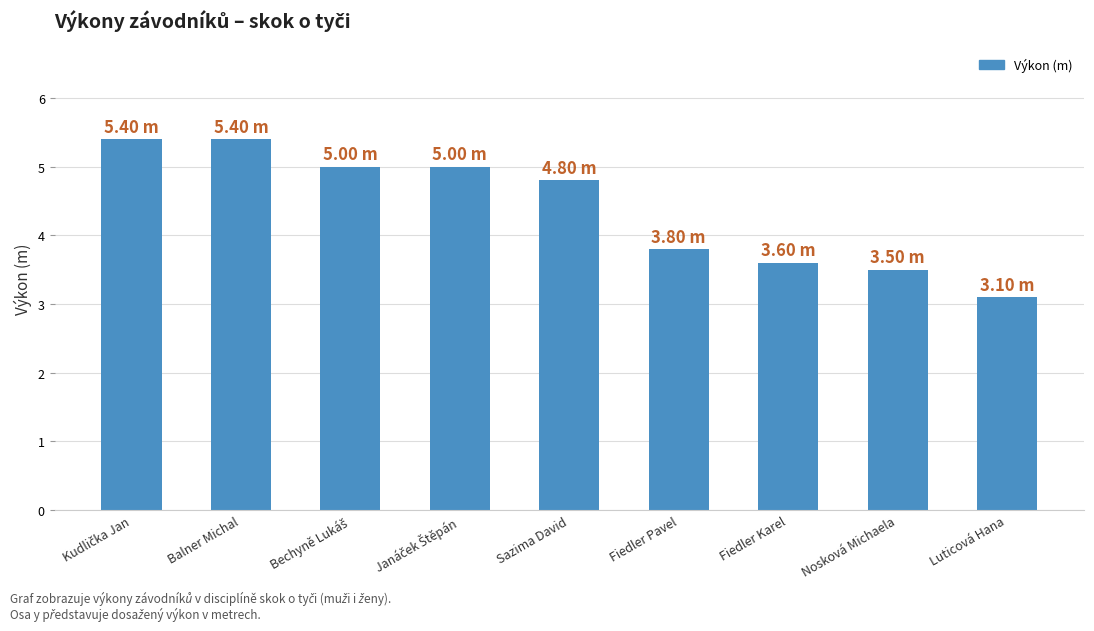

The value at Luticová Hana is 1.2. True or false?

False